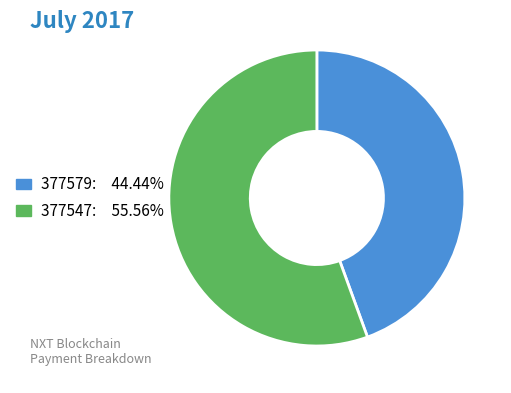

Approximately how many times larger is the value at 377579: 44.44% compared to 377547: 55.56%?

0.8